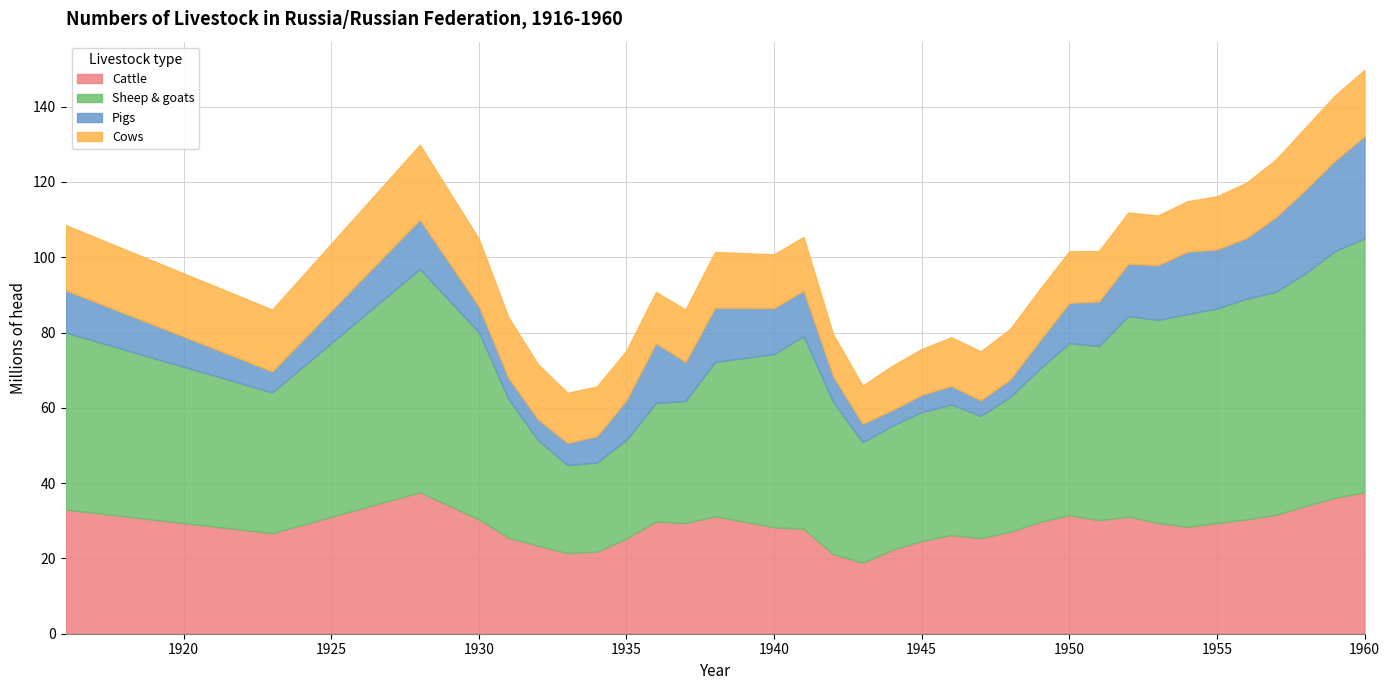

True or false: Sheep & goats has more than 2 points higher than both neighbors.

True